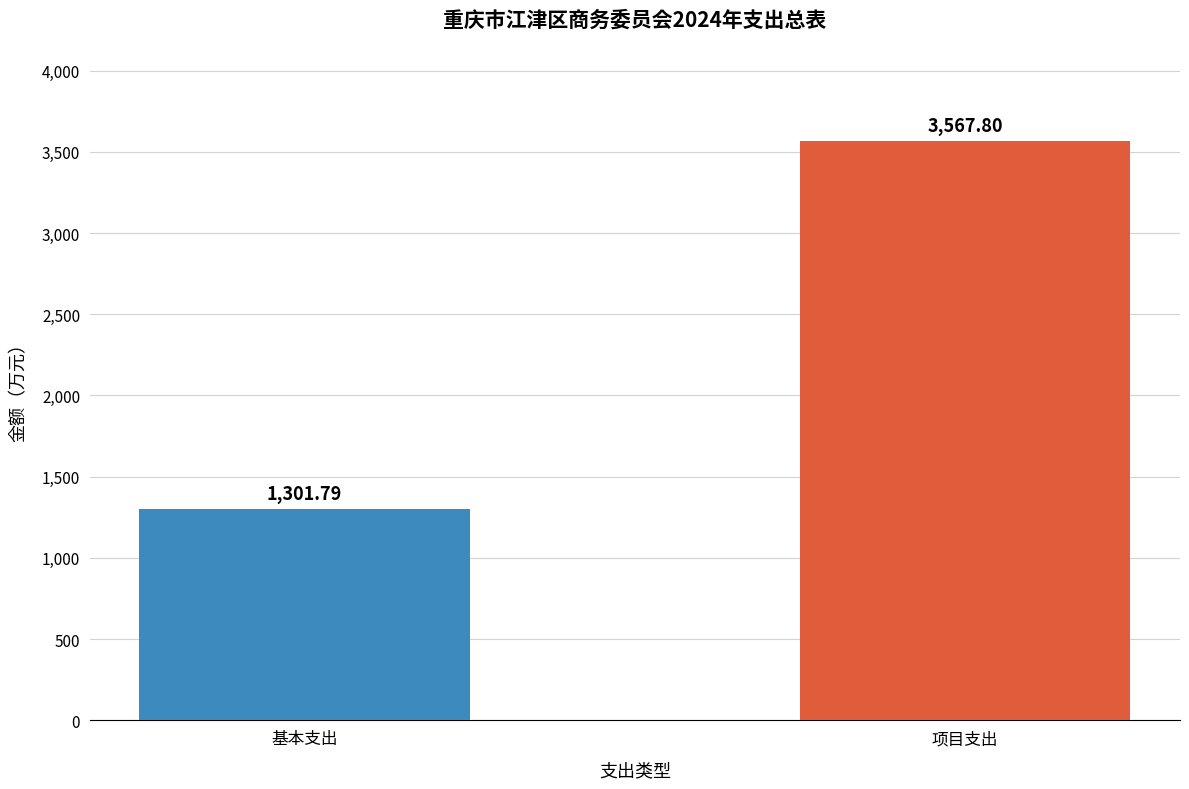

List the labels in order of value, smallest first.

基本支出, 项目支出